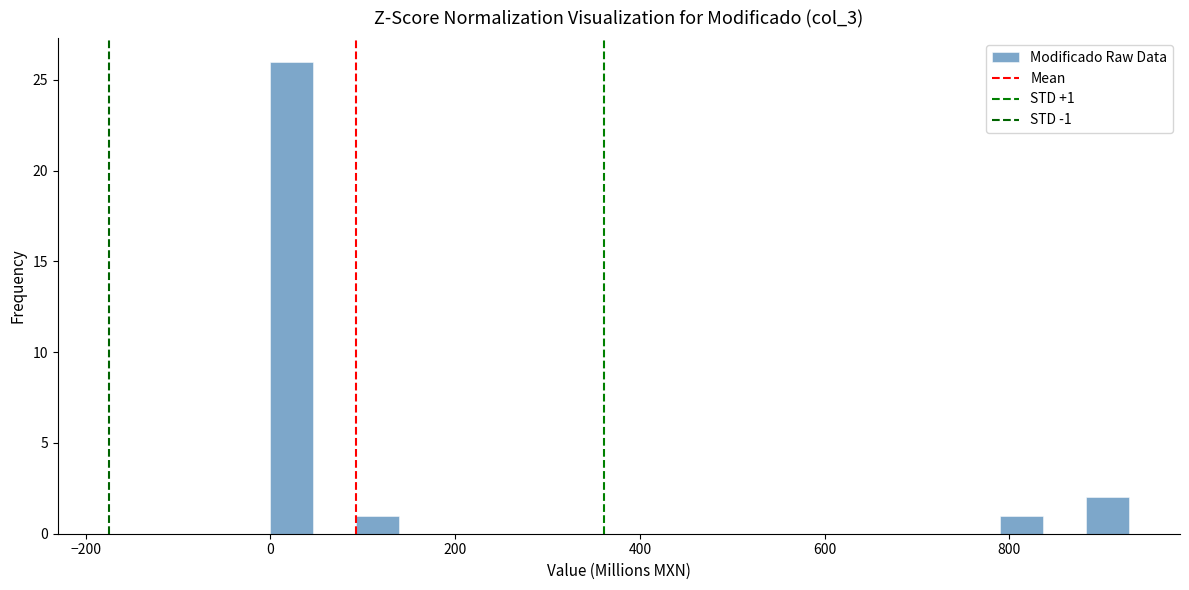

Around what value on the x-axis is the tallest bar? Give the approximate position of its centre, as read against the axis.

20